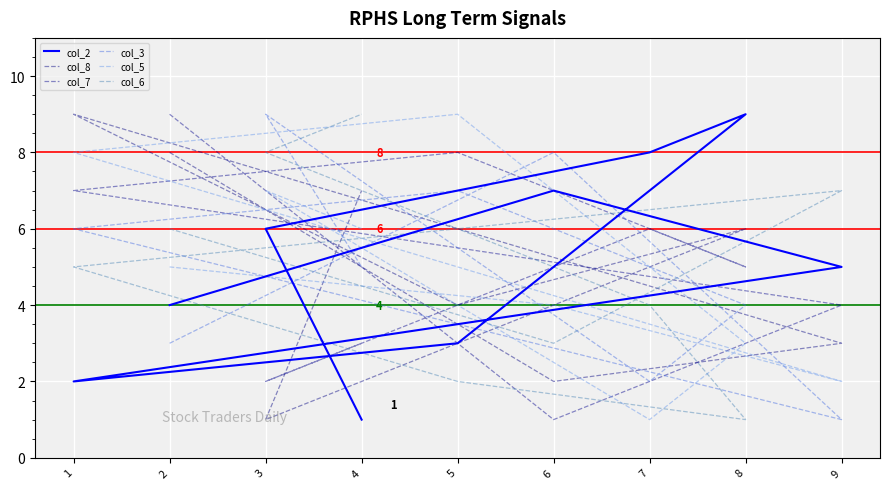

How many data points in col_5 are less than 5?

4